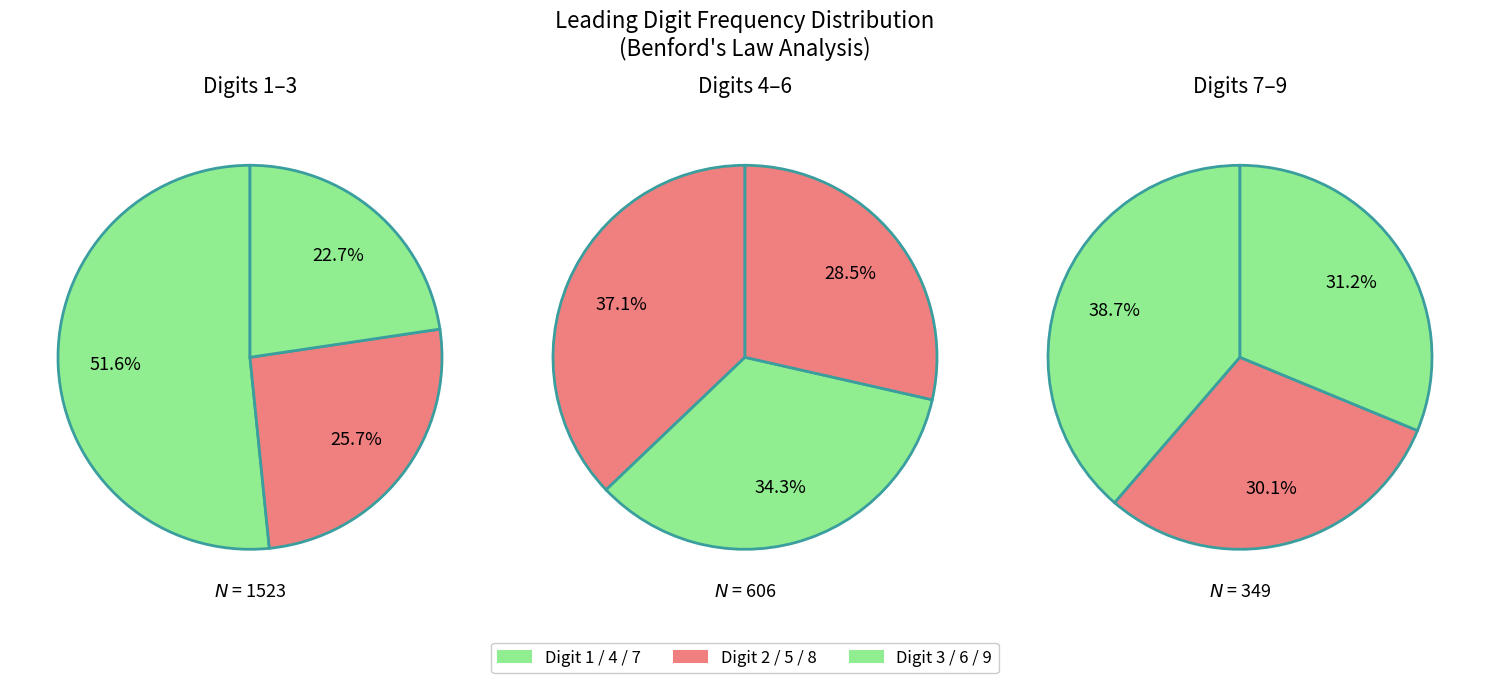

What is the largest slice in the pie chart?

1